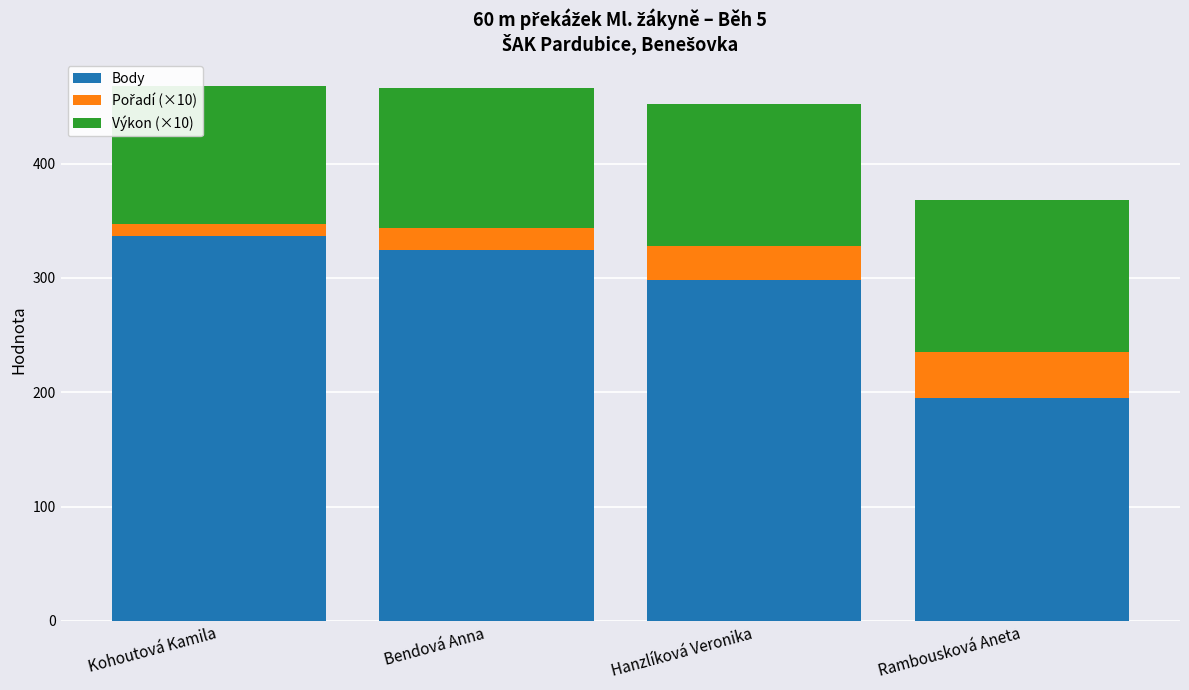

Is it true that Body equals 324 at Bendová Anna?

True